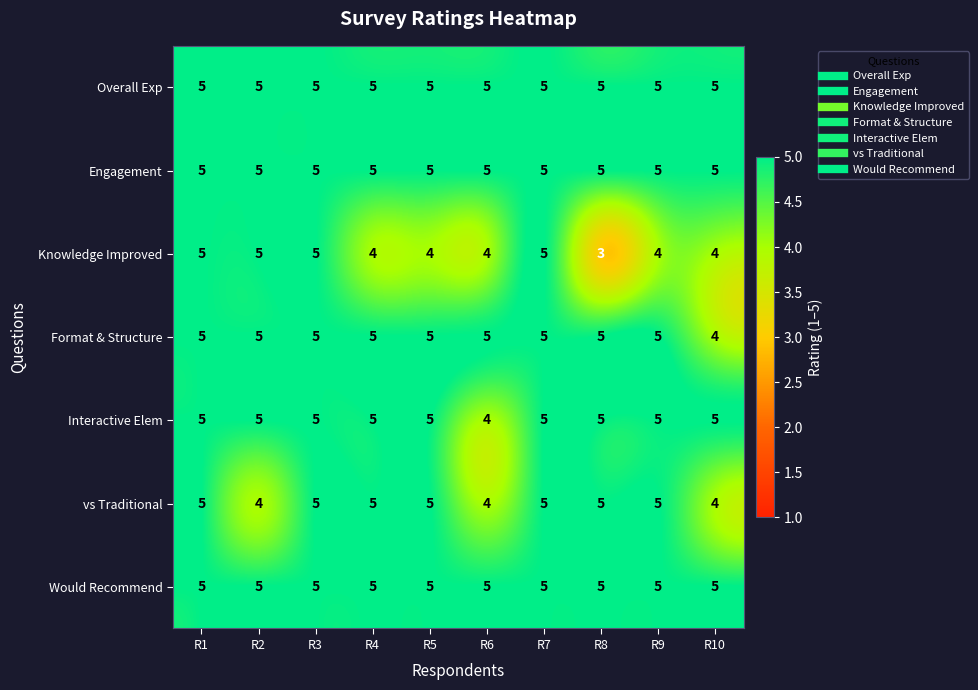

What is the average value of the vs Traditional series?

5